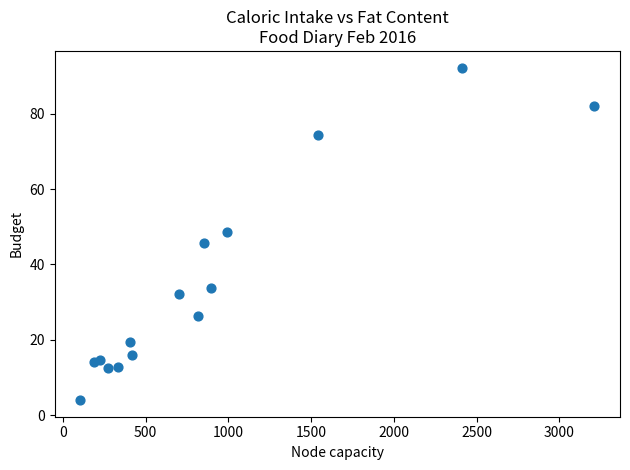

What is the range of Y values (max minus min)?

88.3